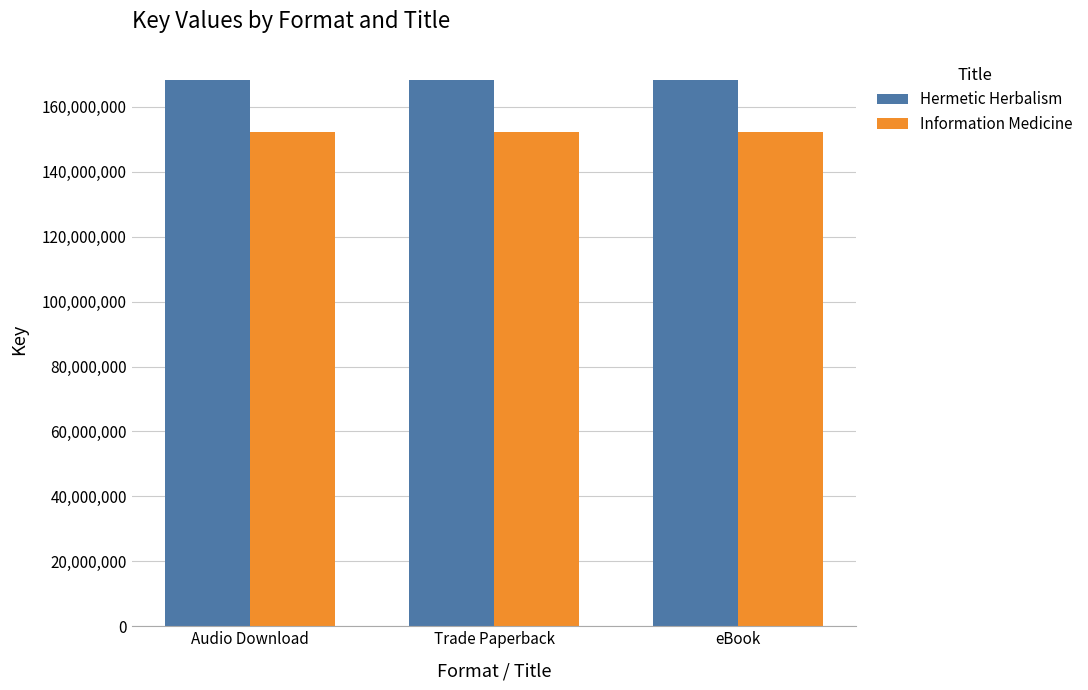

How many bars are there in total?

6